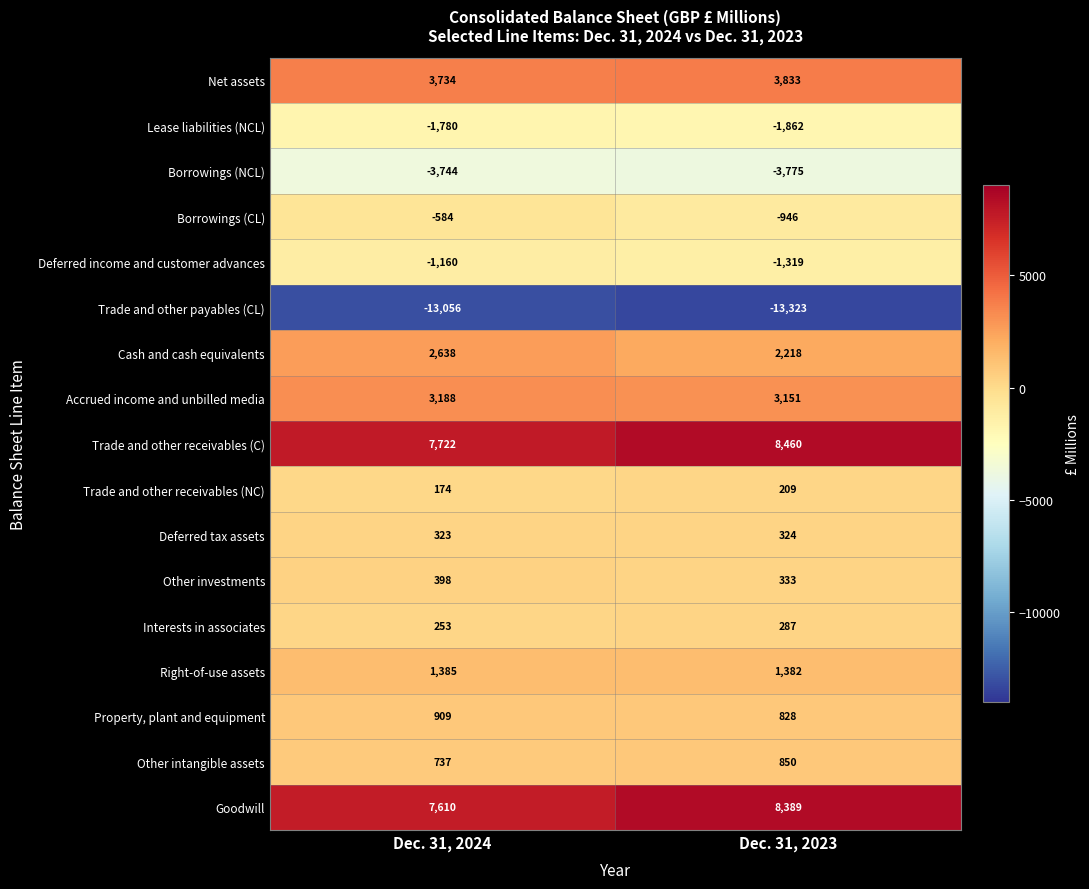

What is the minimum value for Property, plant and equipment?

828